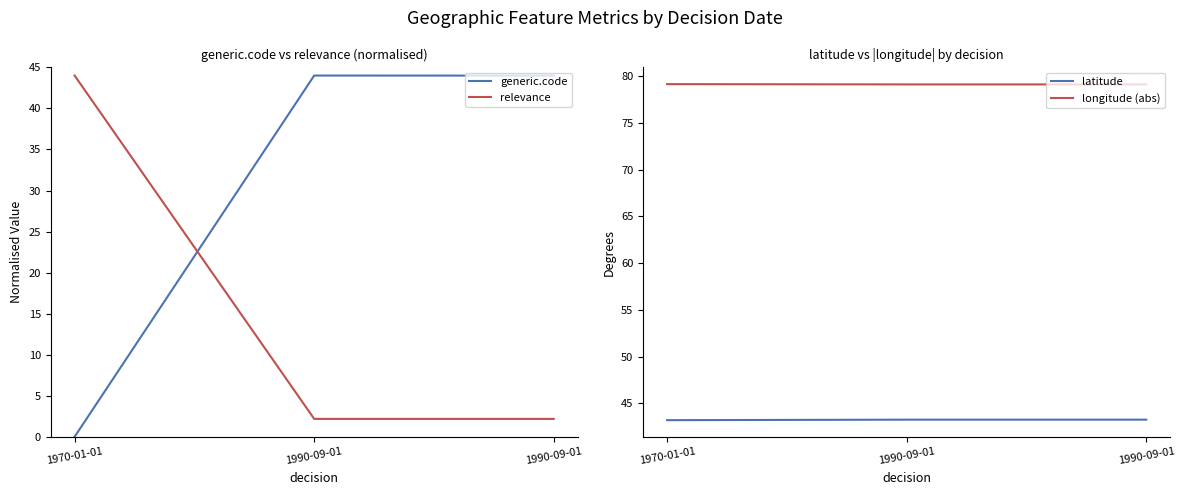

Which series changed the most between 1990-09-01 and 1990-09-01?

generic.code